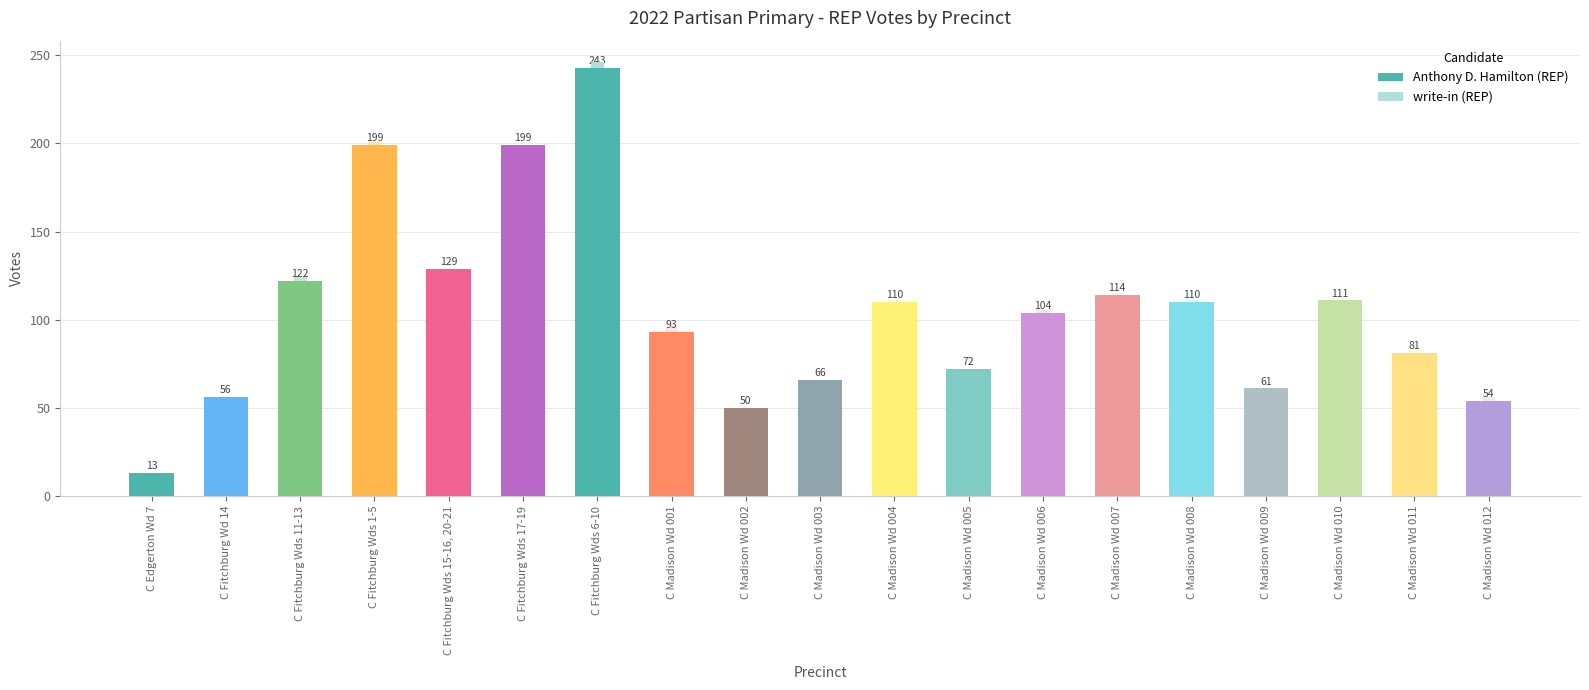

Between C Madison Wd 012 and C Madison Wd 002, which is larger?

C Madison Wd 012